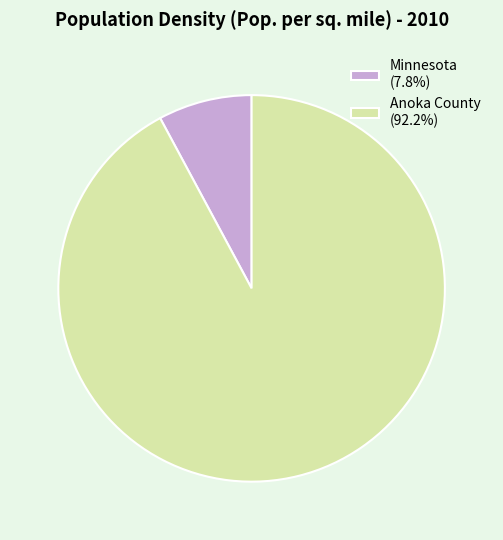

How many segments does this pie chart have?

2